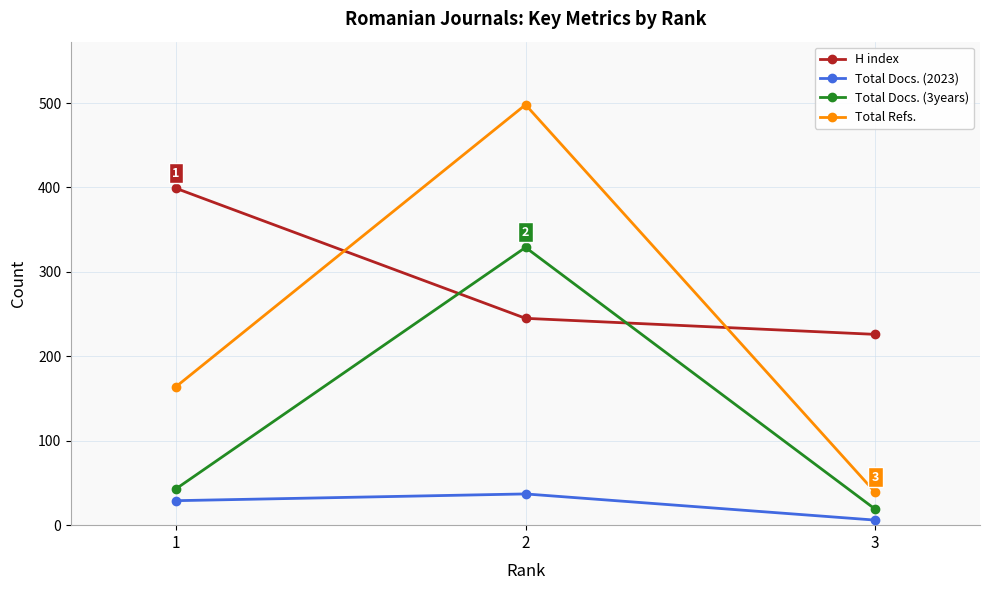

Reading left to right, list all the values displayed in this chart.

H index: 399	245	226
Total Docs. (2023): 29	37	6
Total Docs. (3years): 43	329	19
Total Refs.: 164	498	39